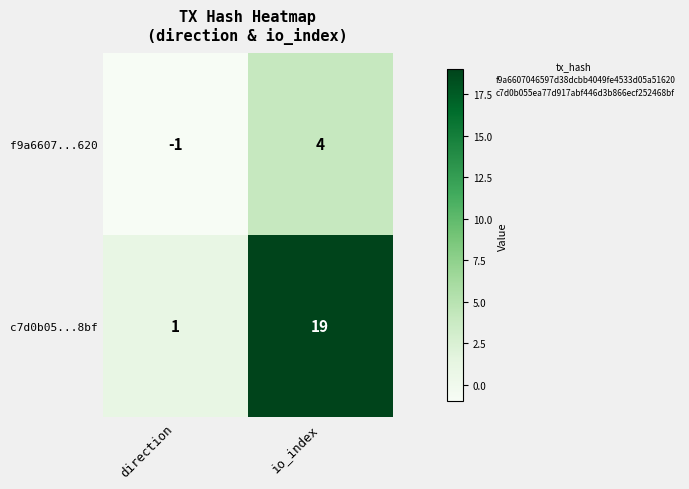

Rank the series at io_index from lowest to highest value.

f9a6607...620, c7d0b05...8bf